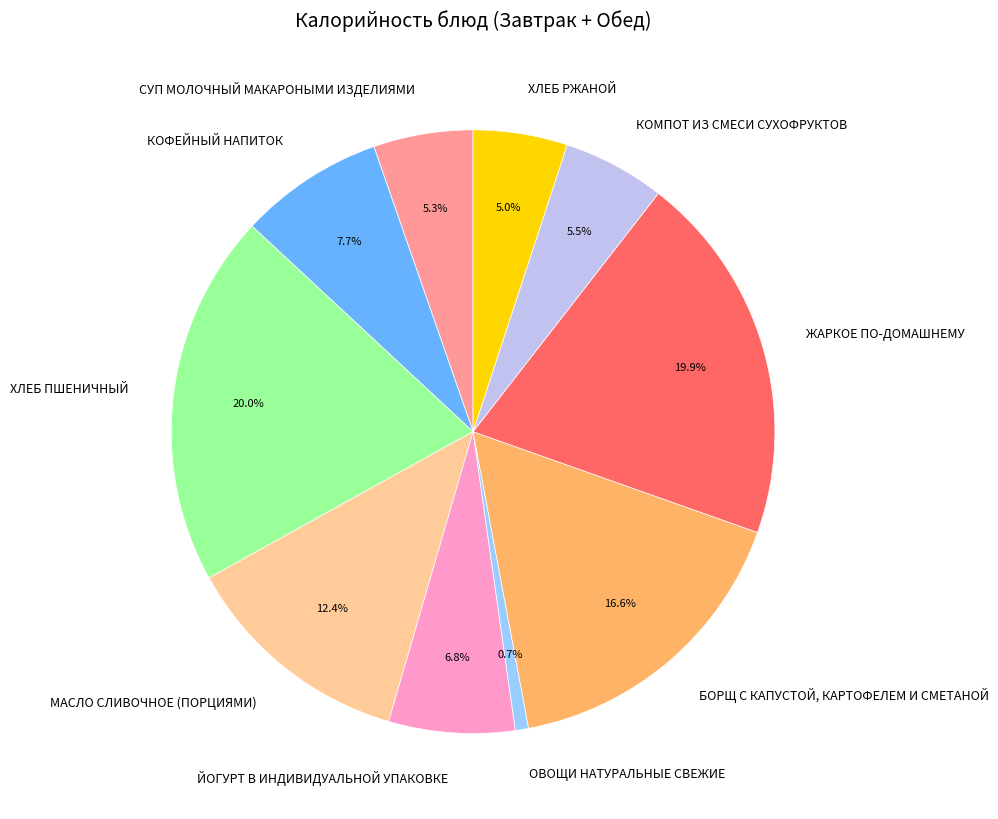

To the nearest percent, what is the difference between the ХЛЕБ ПШЕНИЧНЫЙ and ОВОЩИ НАТУРАЛЬНЫЕ СВЕЖИЕ slice percentages?

19%